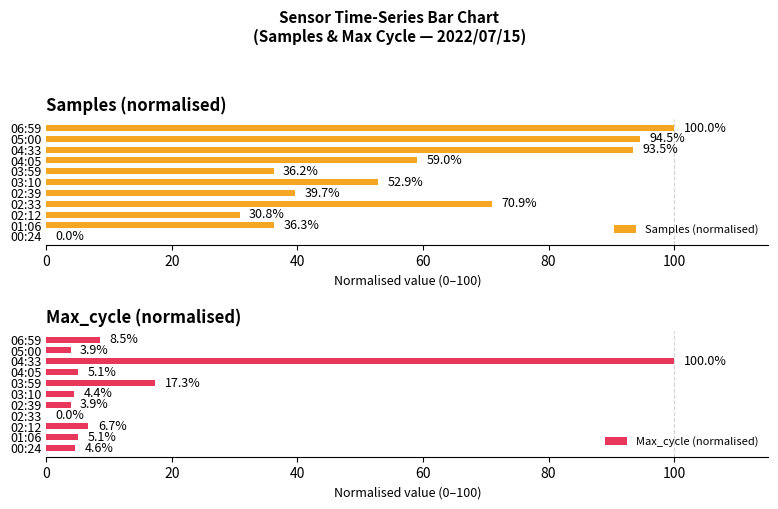

Reading left to right, transcribe all the data shown in this chart.

Samples (normalised): 0.0	36.3	30.8	70.9	39.7	52.9	36.2	59.0	93.5	94.5	100.0
Max_cycle (normalised): 4.6	5.1	6.7	0.0	3.9	4.4	17.3	5.1	100.0	3.9	8.5